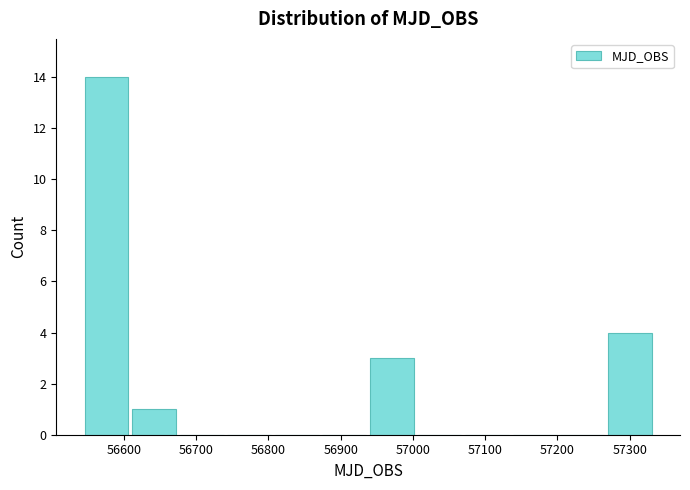

Over which range of the x-axis is the bar tallest?

56540 to 56610